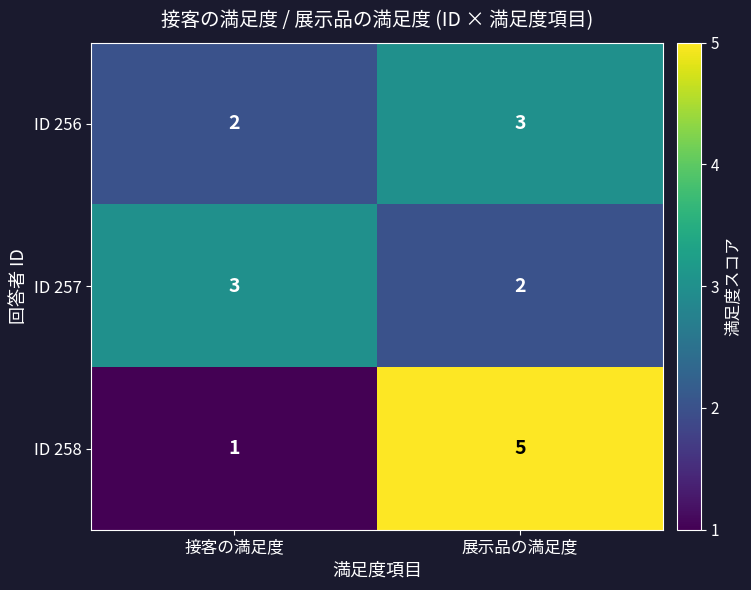

What value does the ID 258 series have at 展示品の満足度?

5